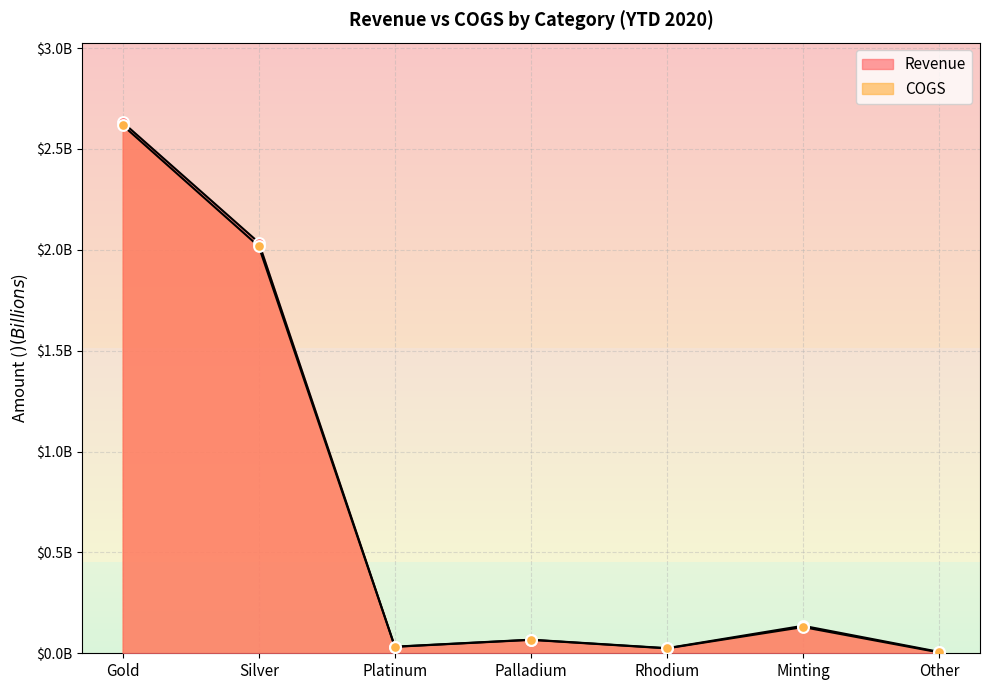

Which series reaches the minimum Y coordinate?

COGS